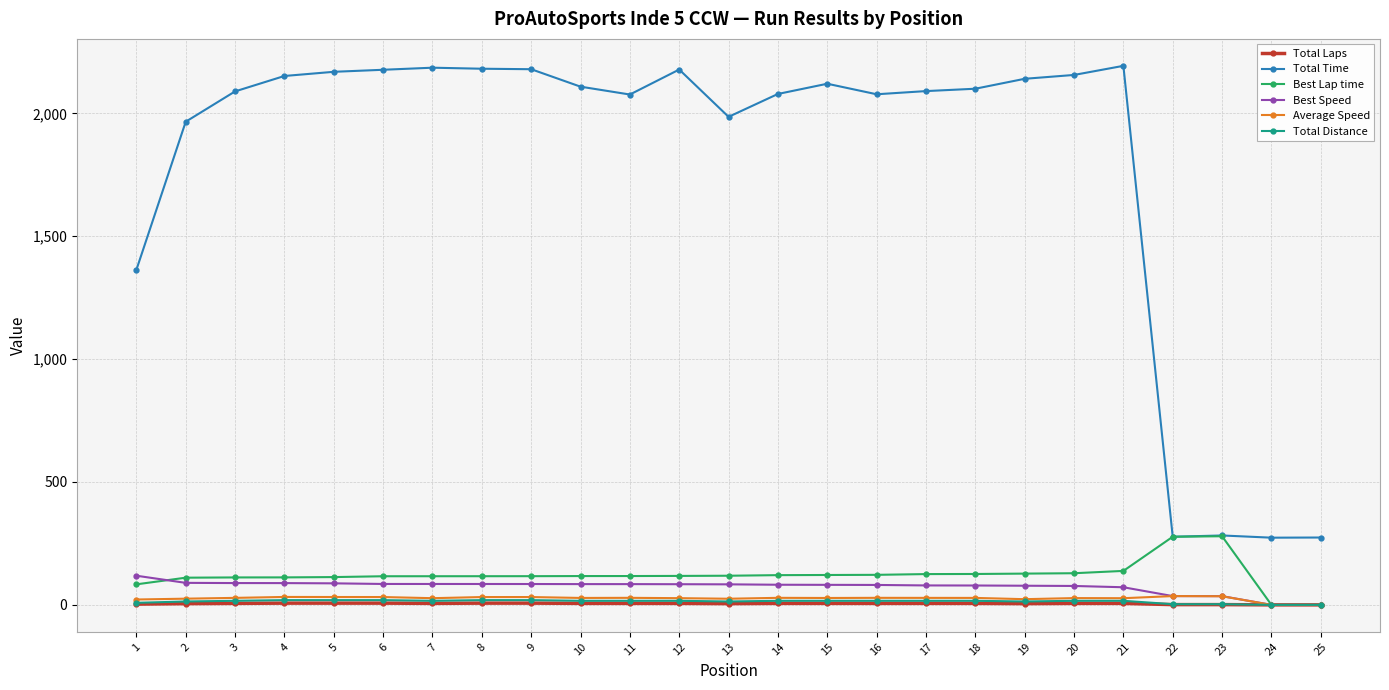

Which series changed the most between 2 and 24?

Total Time